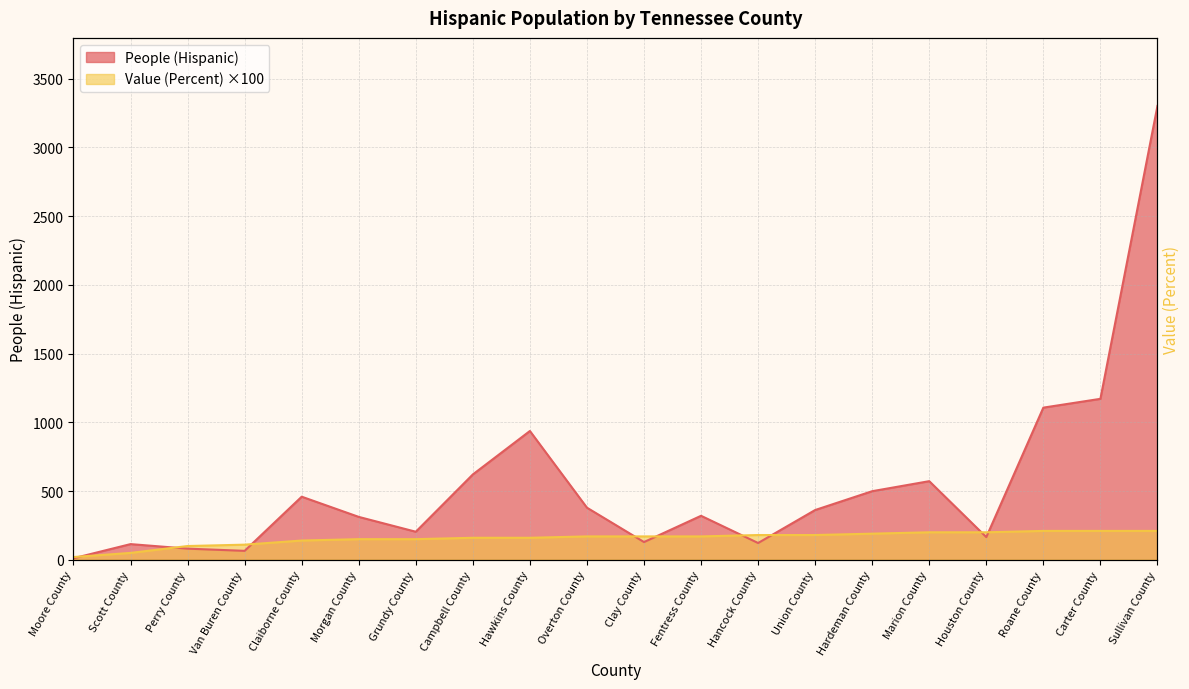

Is the value of Value (Percent) at Carter County greater than the value of People (Hispanic) at Campbell County?

No